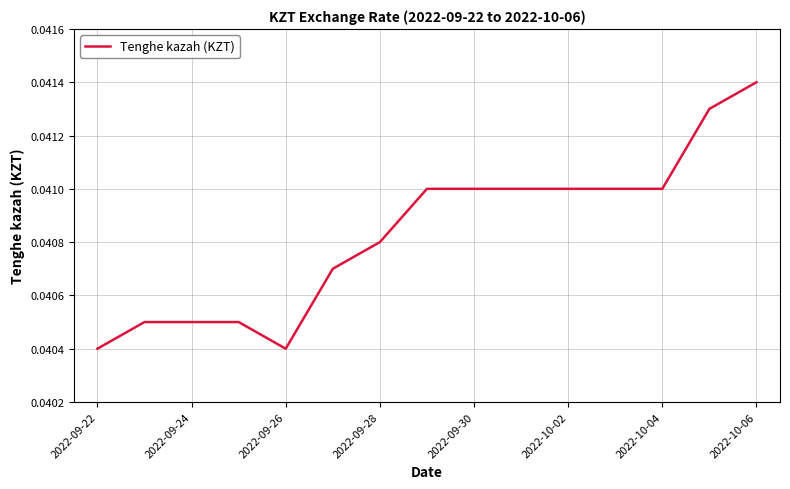

Where is the data nearest to the value 0?

2022-09-22